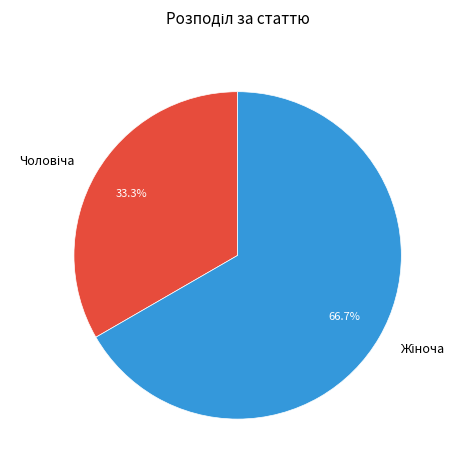

Is there any slice that represents more than half of the pie?

Yes